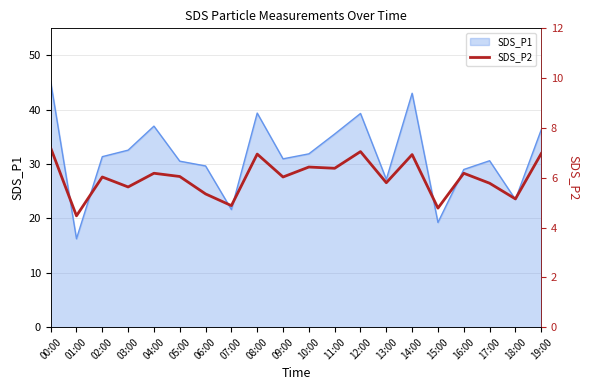

List the labels in order of value, smallest first.

01:00, 15:00, 07:00, 18:00, 06:00, 03:00, 17:00, 13:00, 02:00, 09:00, 05:00, 04:00, 16:00, 11:00, 10:00, 14:00, 08:00, 19:00, 12:00, 00:00